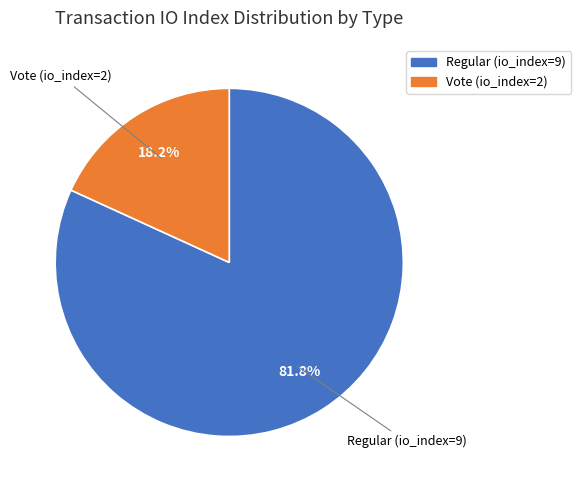

To the nearest percent, what is the difference between the largest and smallest slice percentages?

64%